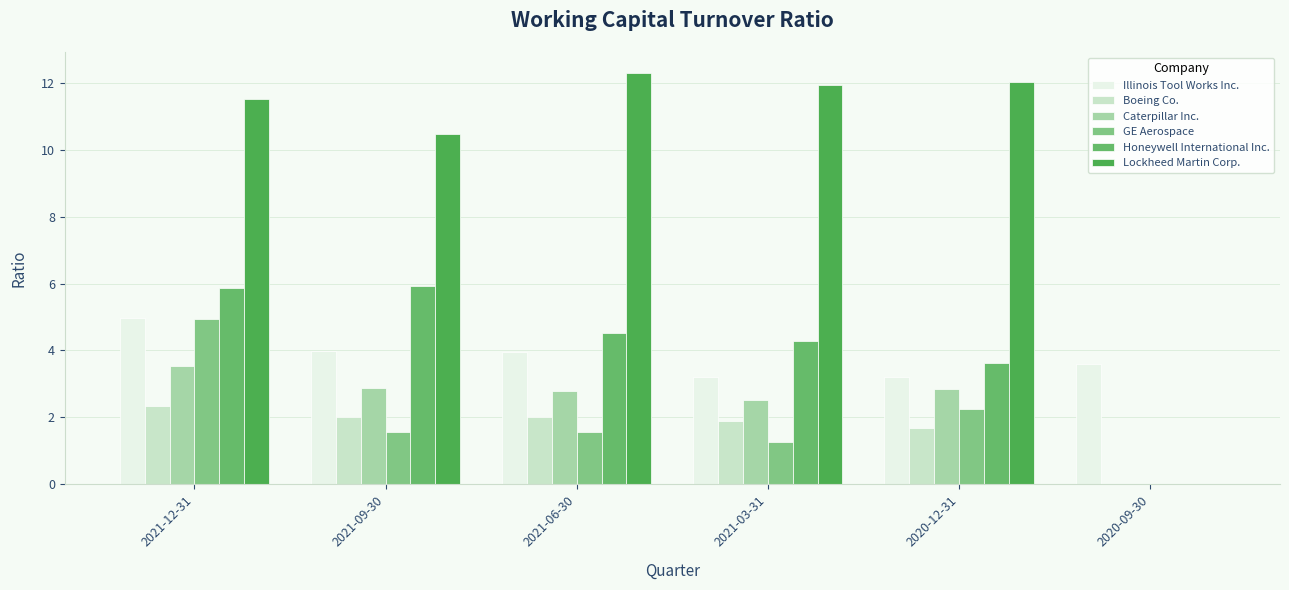

What are all the series names shown in the legend?

Illinois Tool Works Inc., Boeing Co., Caterpillar Inc., GE Aerospace, Honeywell International Inc., Lockheed Martin Corp.